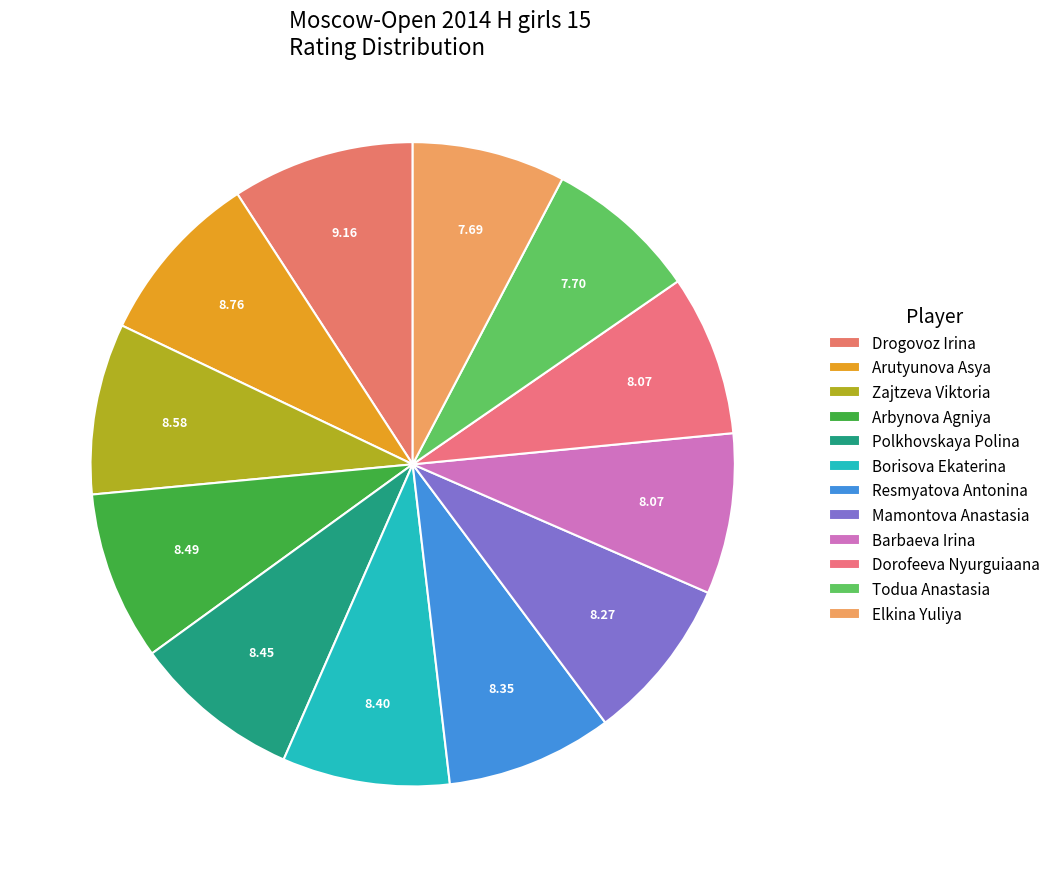

Count the number of slices in the pie.

12